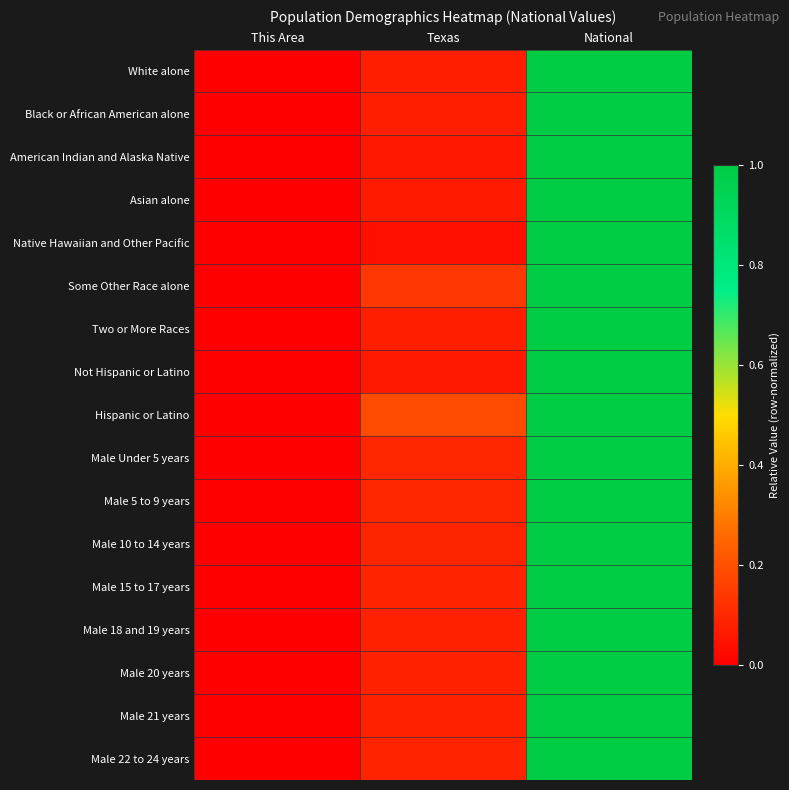

At how many categories does at least one series exceed 0?

3